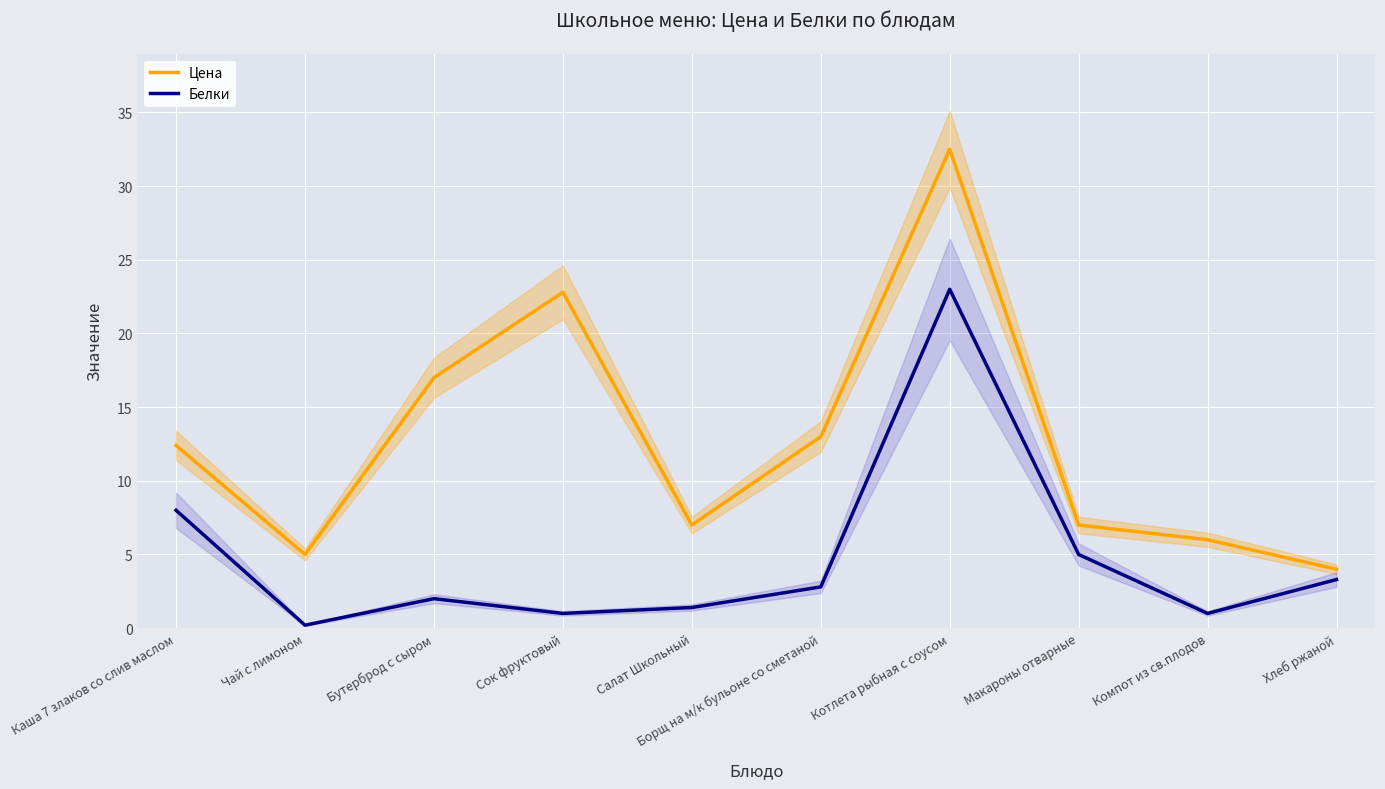

How many values in the Белки series exceed 2?

5